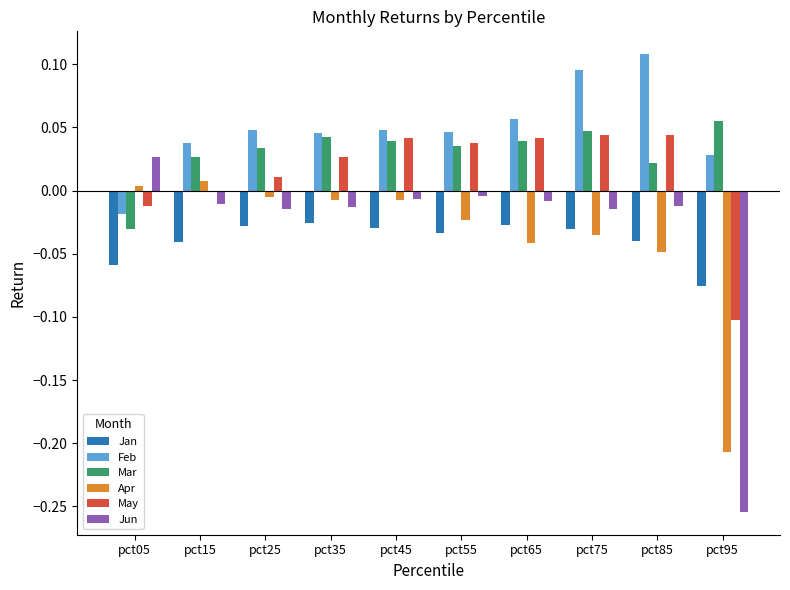

Which series has the largest total across all categories?

Feb